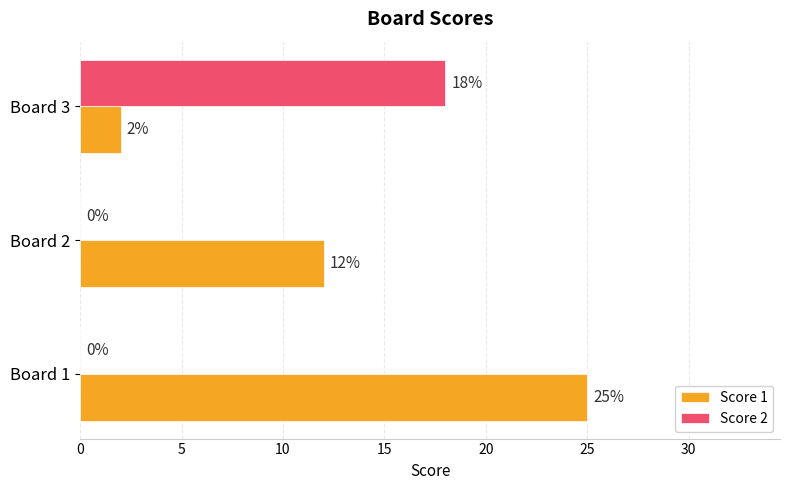

What is the sum of all Score 2 values?

18